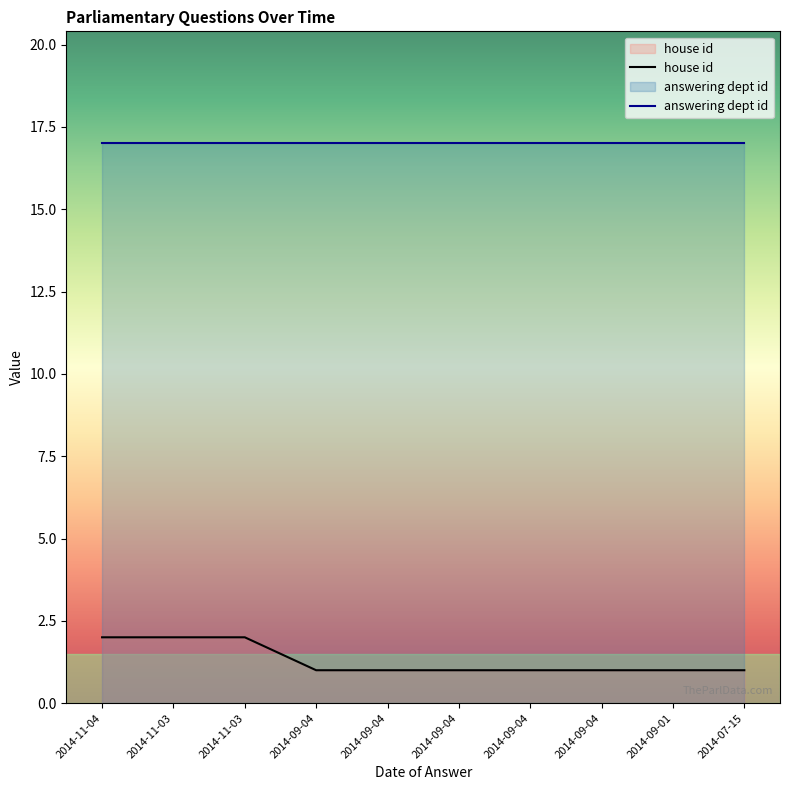

What is the value of the answering dept id point at the 4th from the left?

17